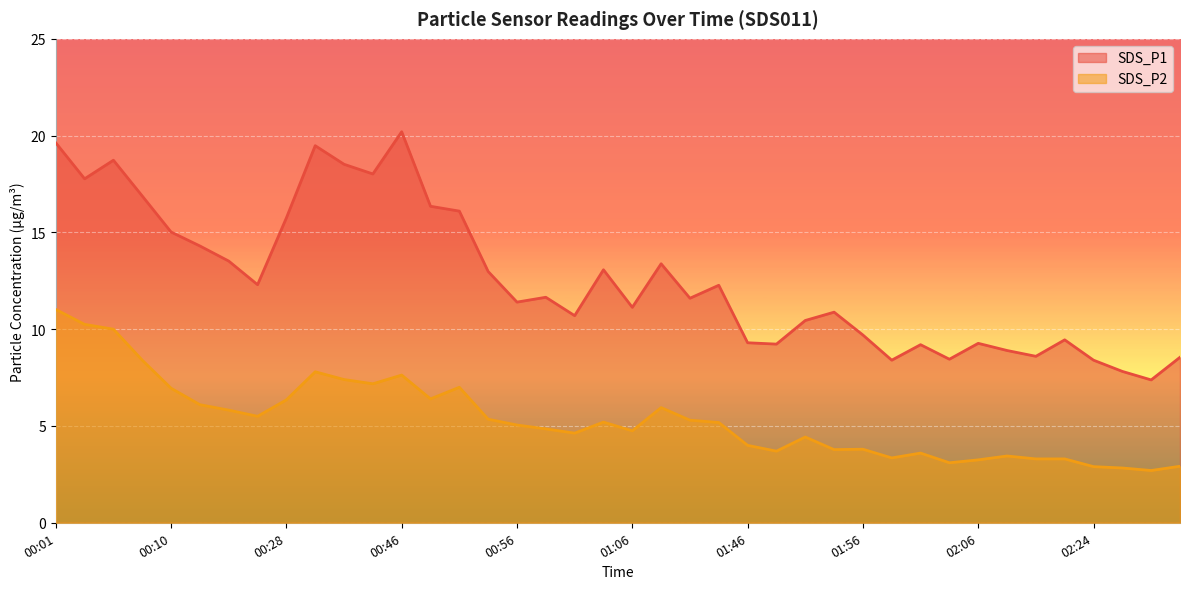

What is the average value of the SDS_P2 series?

5.4